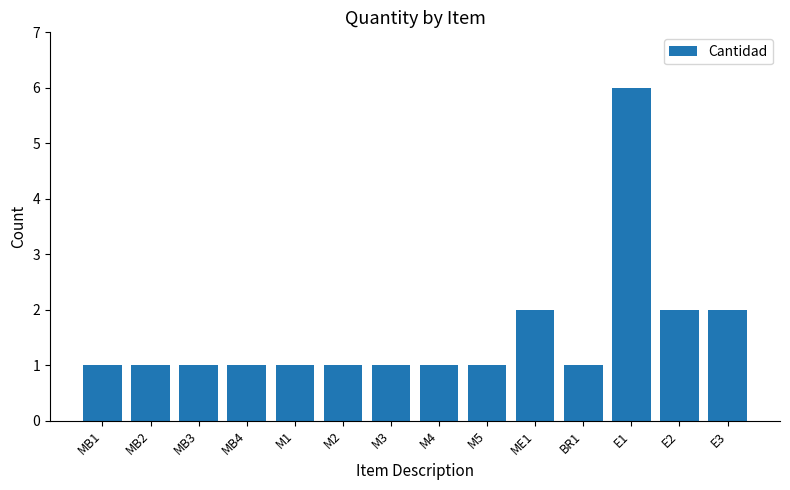

The chart shows a value of 1 at BR1. True or false?

True